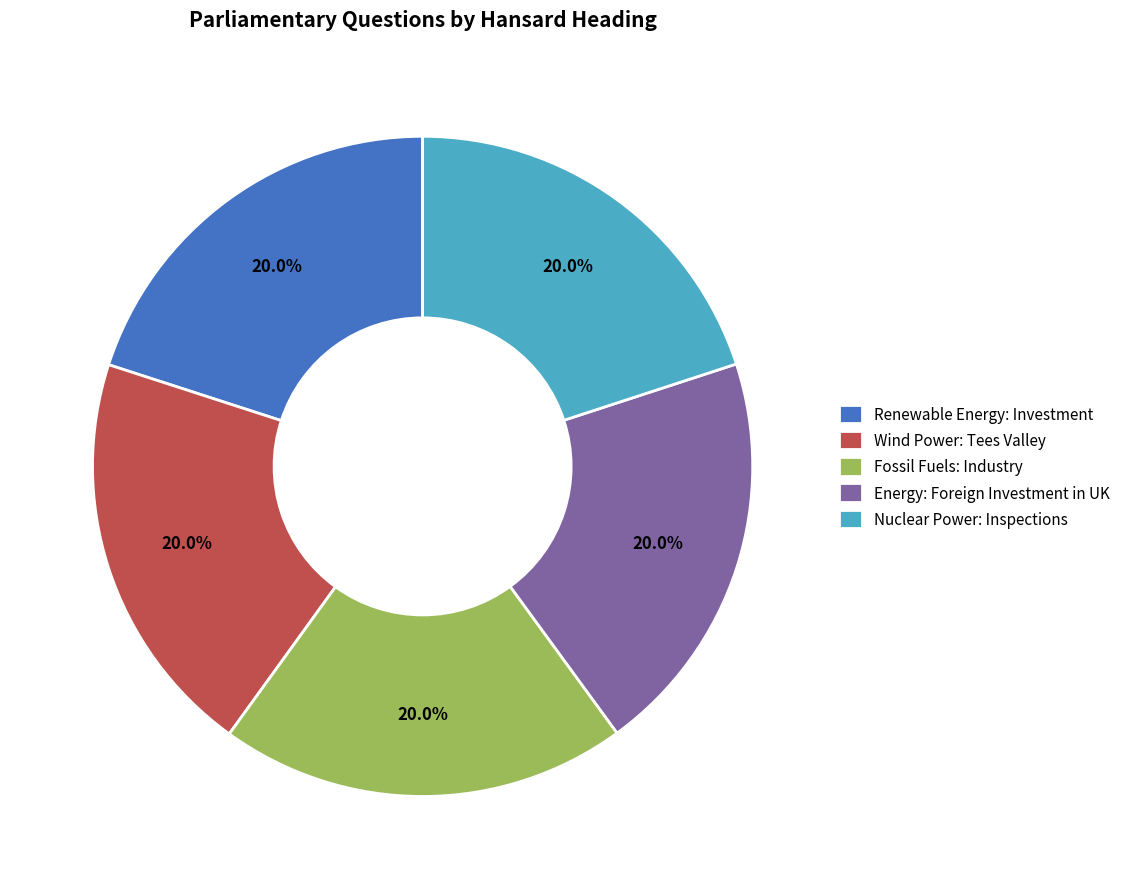

To the nearest percent, what percentage of the pie is Renewable Energy: Investment?

20%